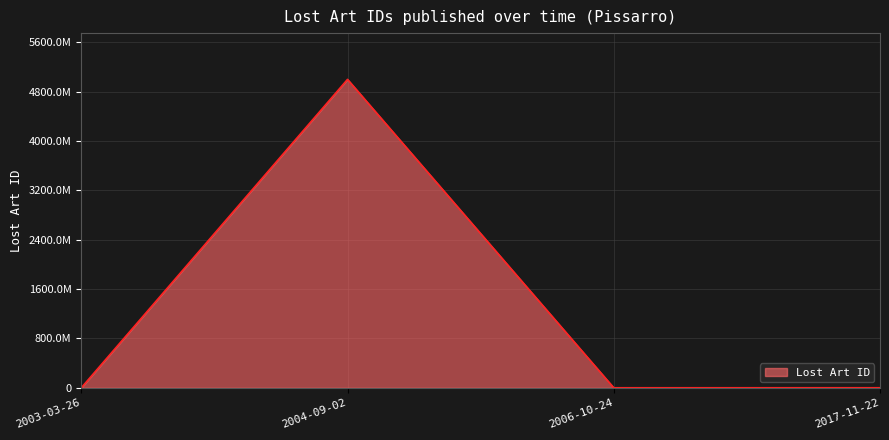

Reading left to right, what are all the values shown in this chart?

276016	5000003968	318013	572264